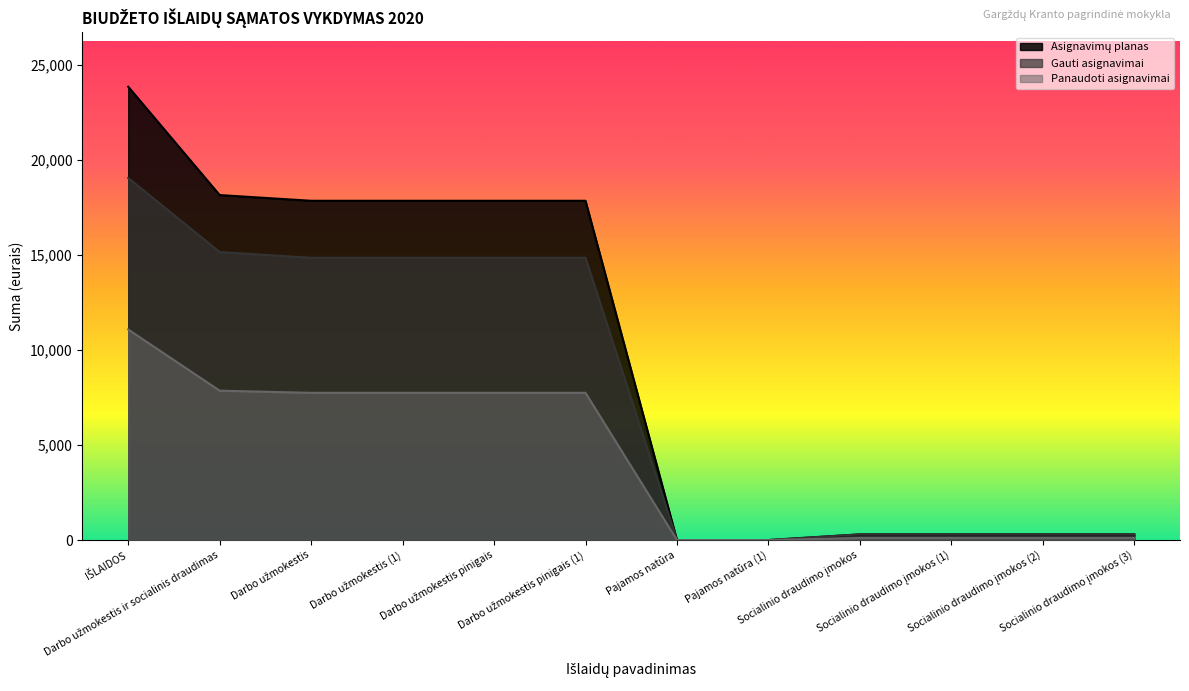

The value of Panaudoti asignavimai at Socialinio draudimo įmokos (1) is 149.9. True or false?

False